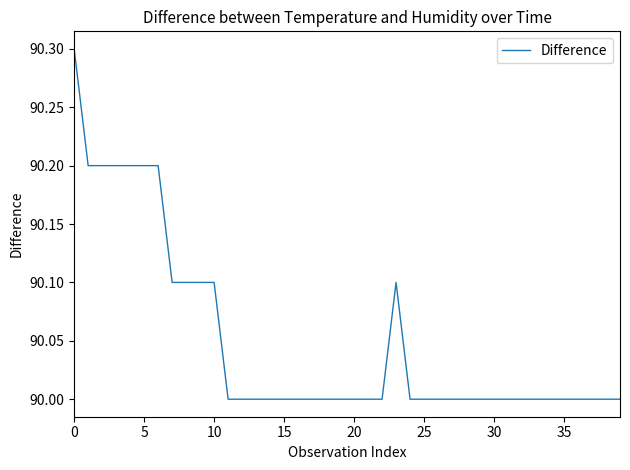

True or false: the data has more than 0 interior local peaks.

True